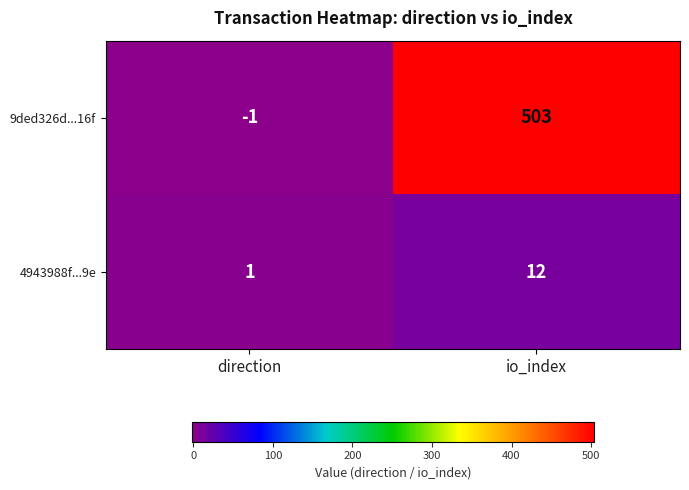

Between direction and io_index, which series saw the biggest shift?

9ded326d...16f